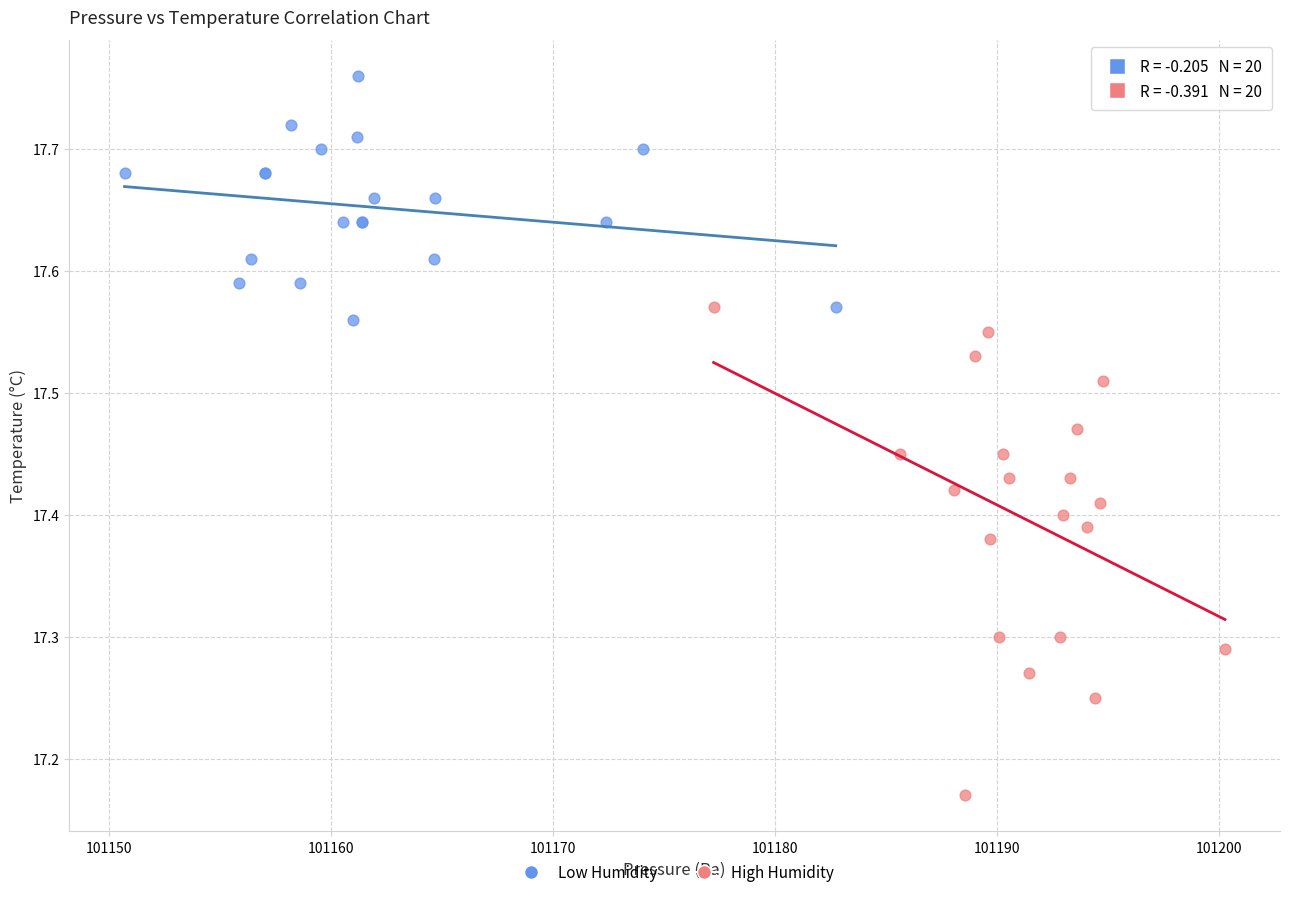

Which series has the largest Y range (max minus min)?

High Humidity